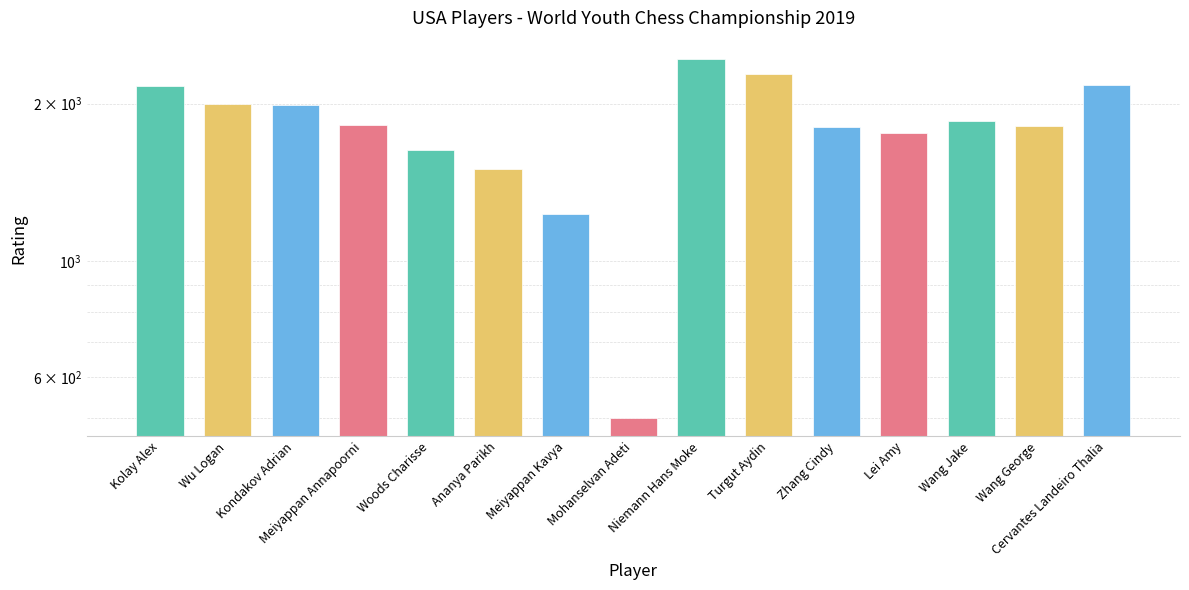

The chart shows a value of 2439 at Niemann Hans Moke. True or false?

True